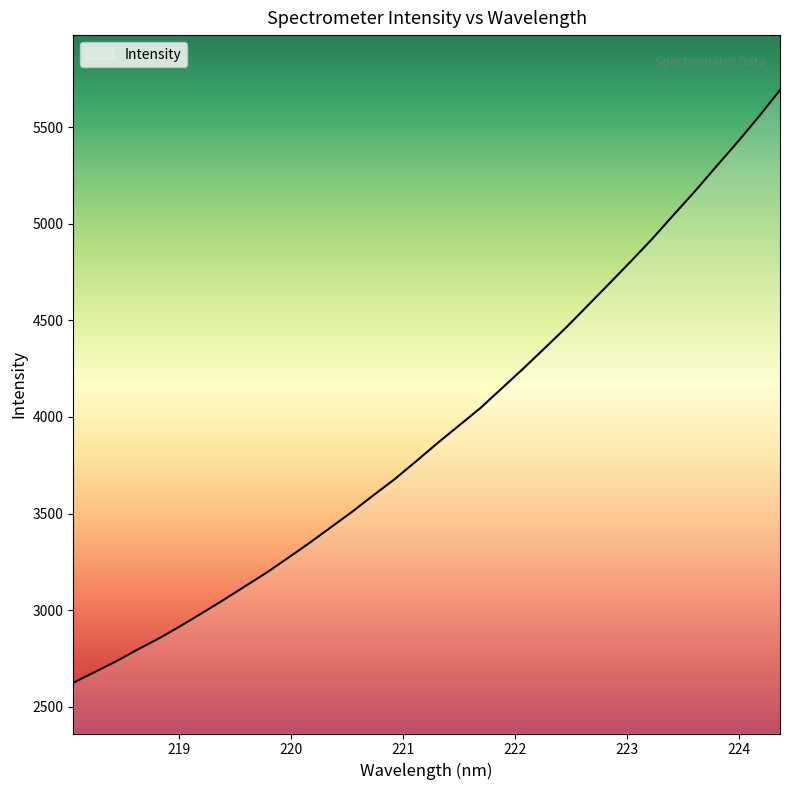

What is the smallest value displayed?

2624.5